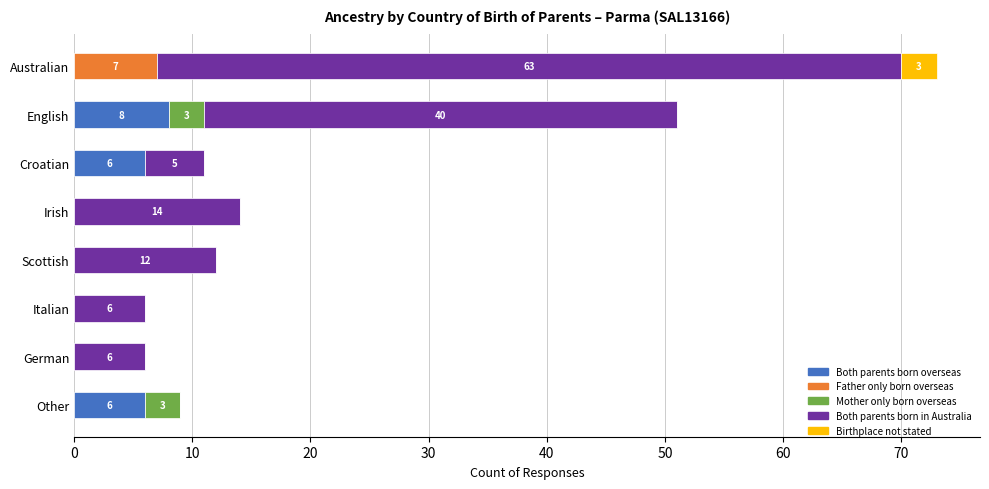

What is the sum of the Both parents born overseas values at Croatian and Irish?

6